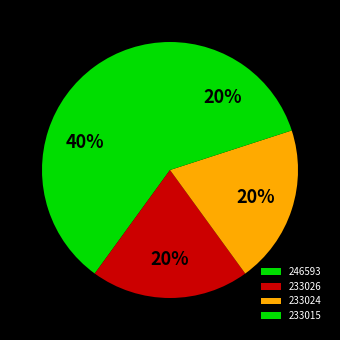

Count the number of slices in the pie.

4